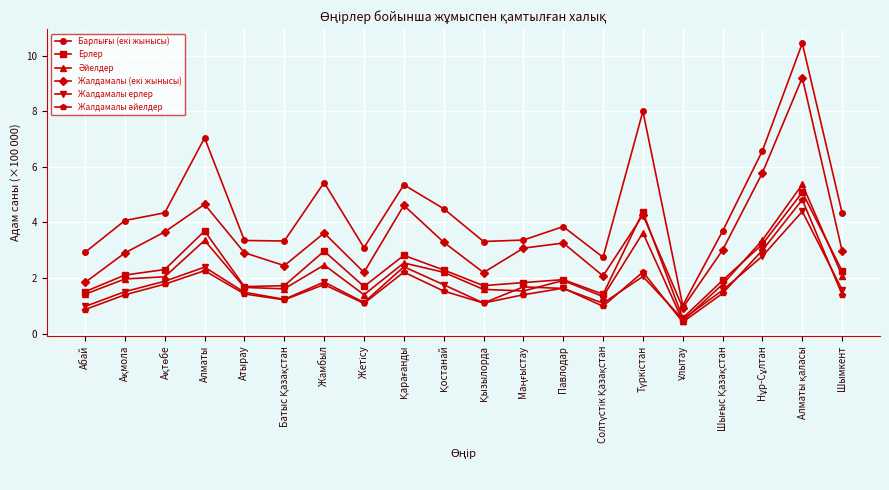

Does the chart display data point markers on the line(s)?

Yes